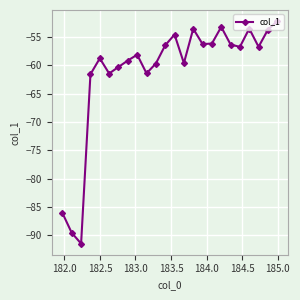

Is this an area chart (filled region under the line)?

No